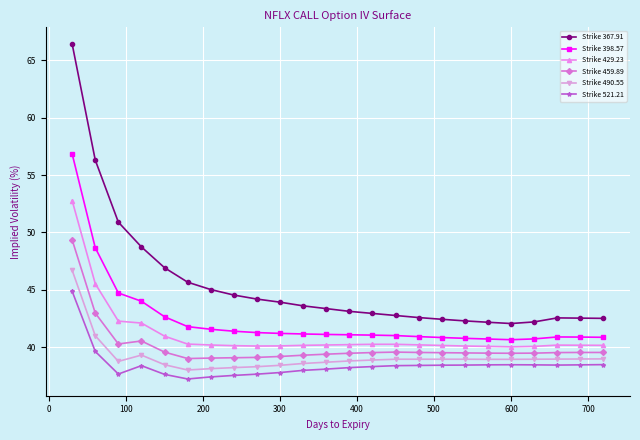

Rank the series by their maximum value, from highest to lowest.

Strike 367.91, Strike 398.57, Strike 429.23, Strike 459.89, Strike 490.55, Strike 521.21